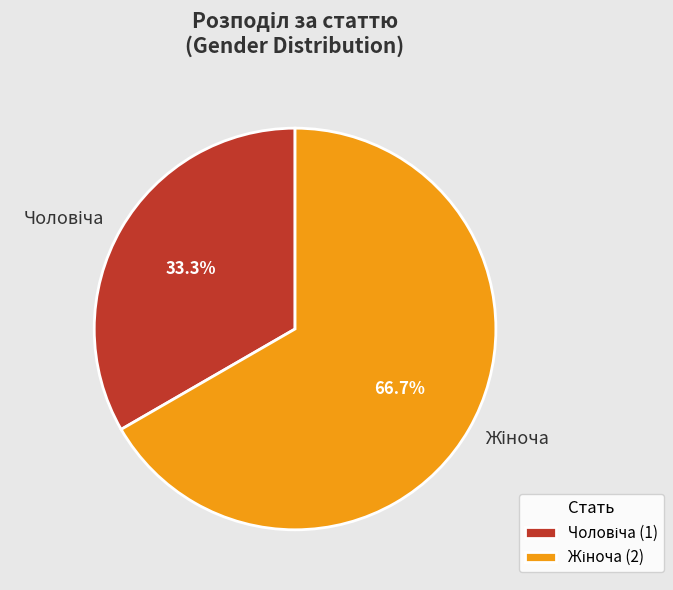

Is there a majority slice in this chart?

Yes